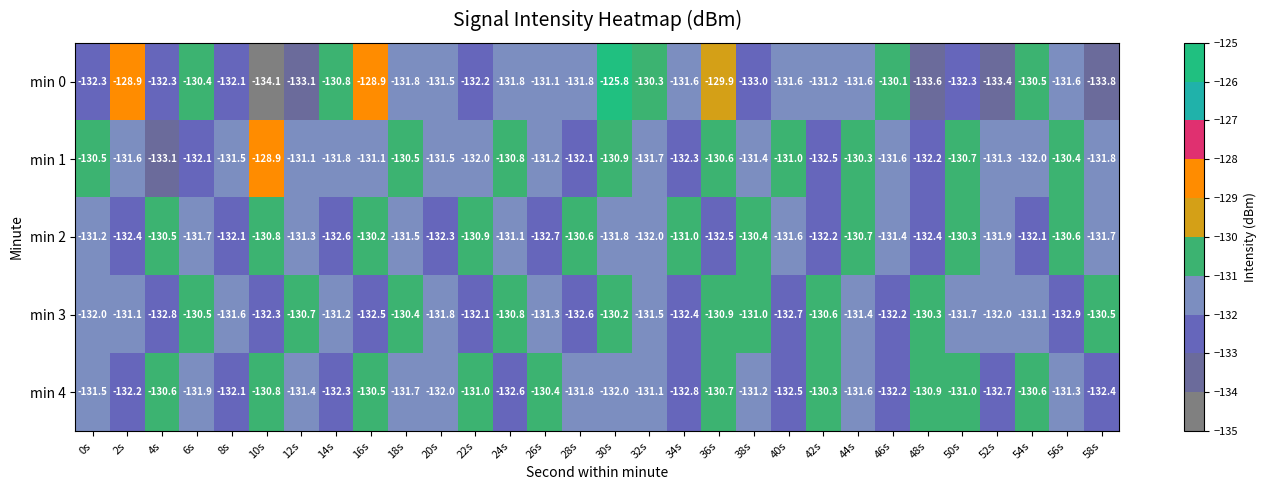

What is the greatest value displayed?

-125.8